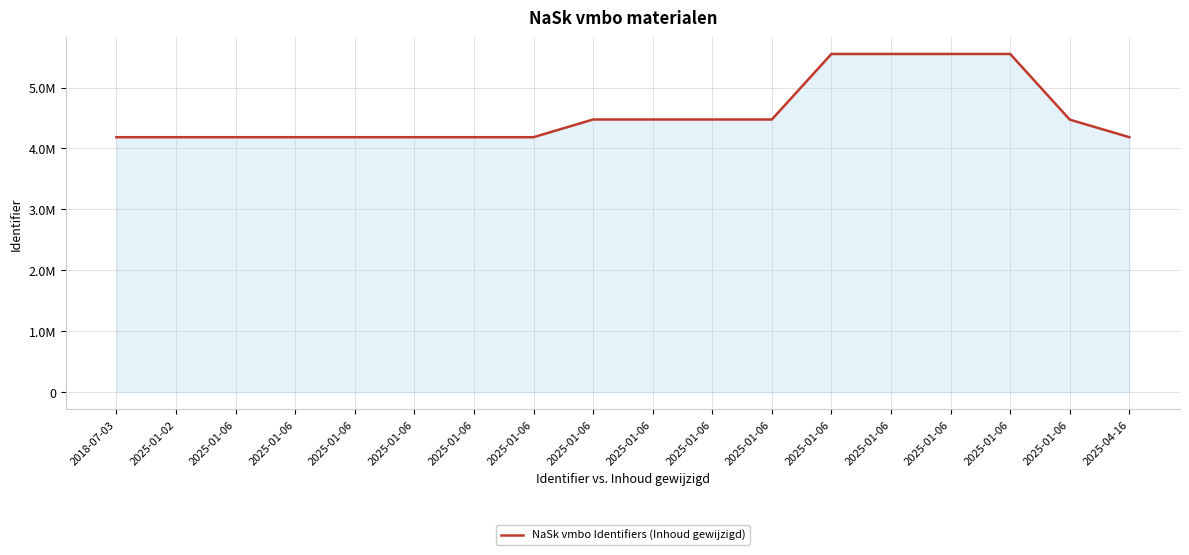

Rank the categories by value from highest to lowest.

2025-01-06, 2025-01-06, 2025-01-06, 2025-01-06, 2025-01-06, 2025-01-06, 2025-01-06, 2025-01-06, 2025-01-06, 2025-01-06, 2025-01-06, 2025-01-06, 2018-07-03, 2025-01-06, 2025-01-06, 2025-01-02, 2025-04-16, 2025-01-06